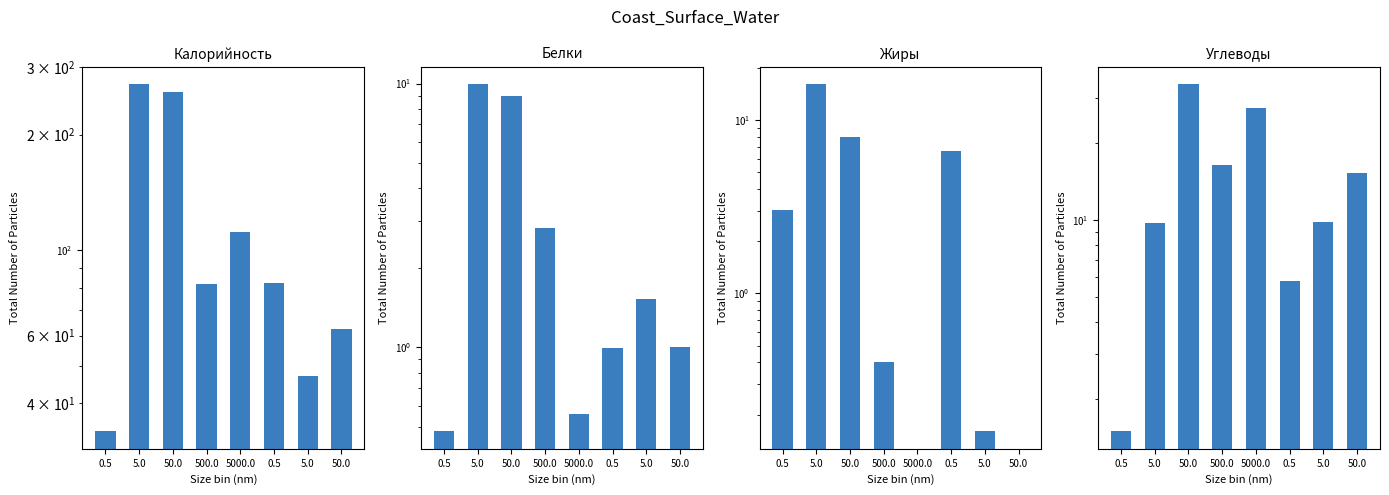

List the labels in order of Жиры value, smallest first.

5000.0, 50.0, 5.0, 500.0, 0.5, 0.5, 50.0, 5.0